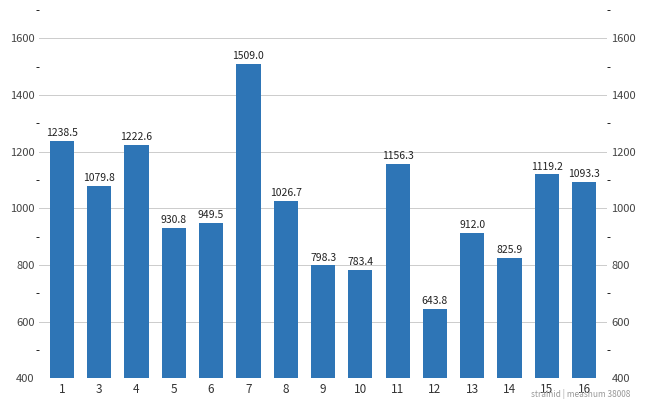

The chart shows a value of 903.5 at 12. True or false?

False